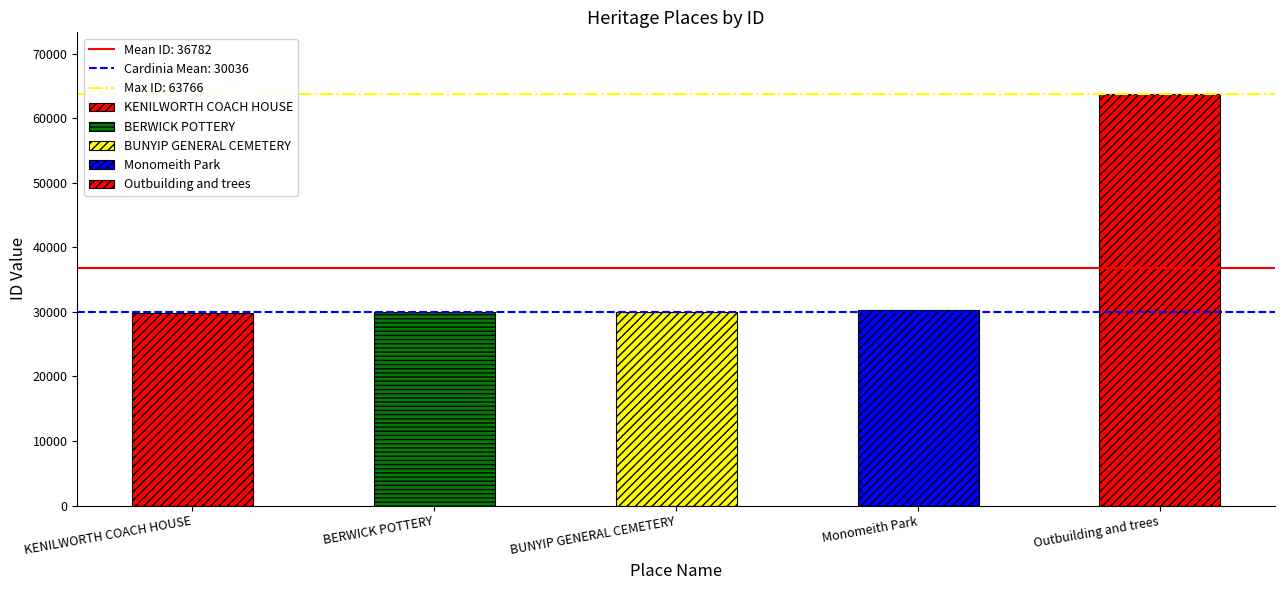

Reading left to right, what are all the values shown in this chart?

KENILWORTH COACH HOUSE=29907	BERWICK POTTERY=29958	BUNYIP GENERAL CEMETERY=29973	Monomeith Park=30306	Outbuilding and trees=63766